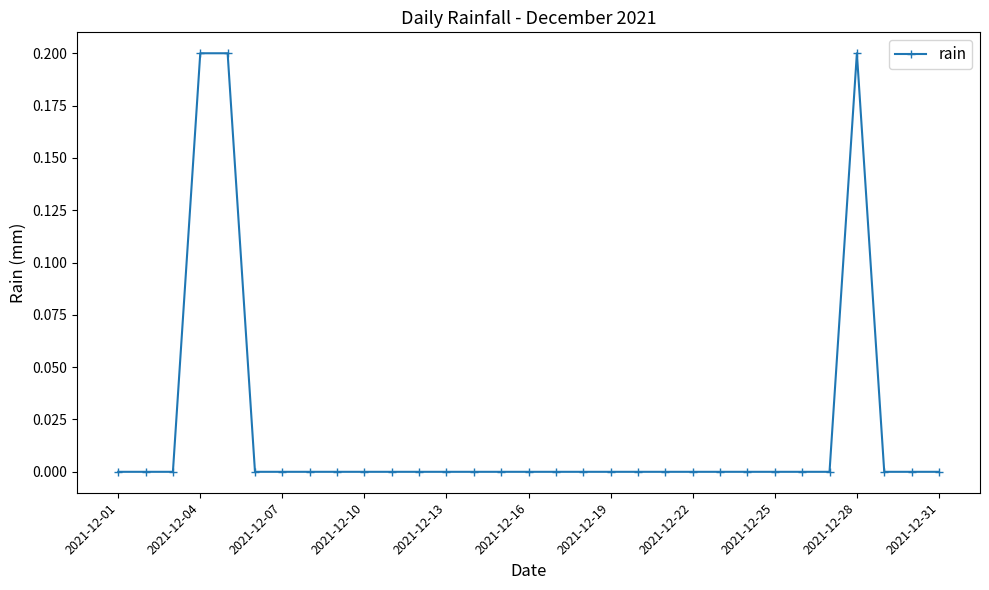

True or false: the data has more than 0 interior local peaks.

True